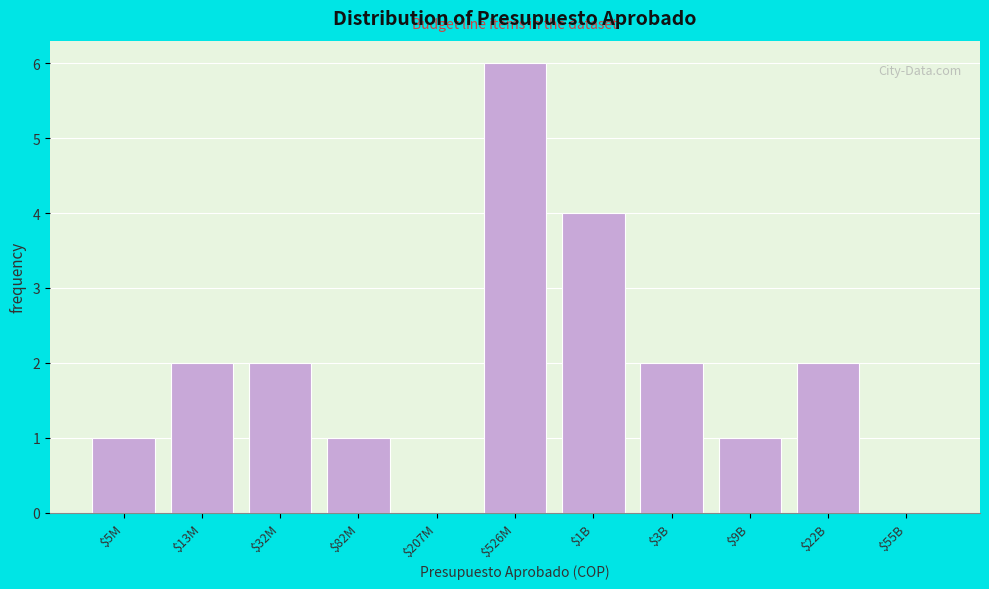

What is the sum of all values?

21